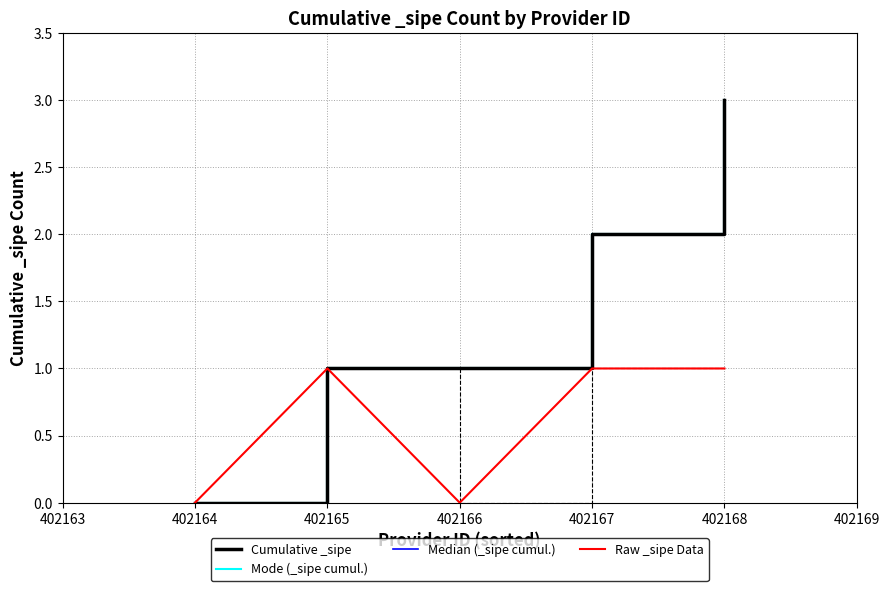

Does the chart have visible grid lines?

Yes